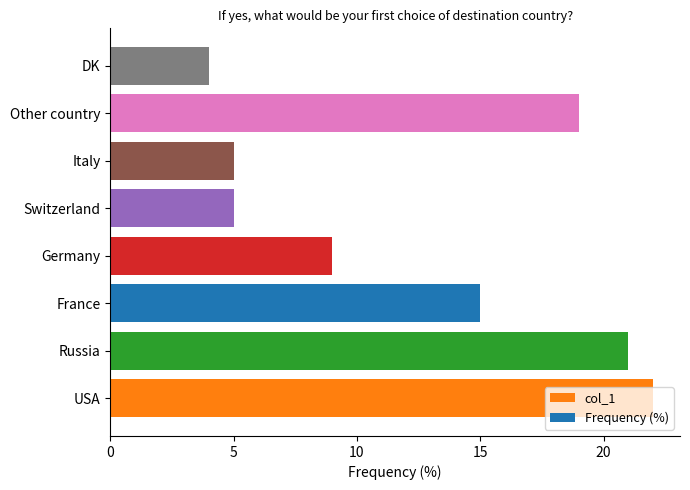

What is the sum of the values at Switzerland and USA?

27